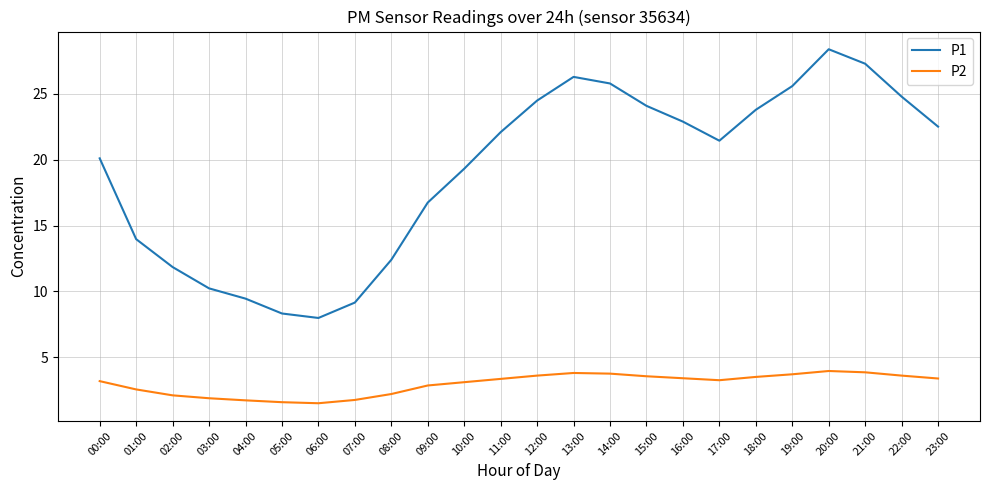

How many lines are shown in the chart?

2